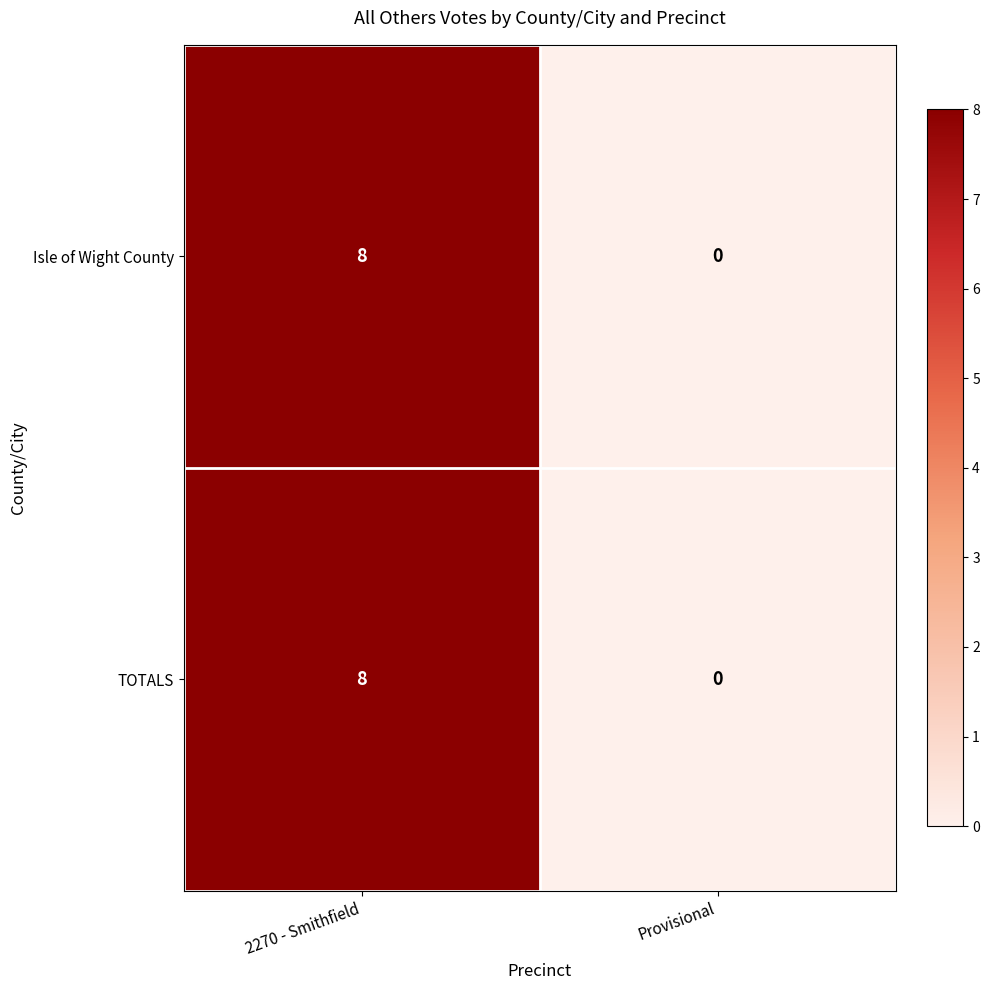

What is the average value of the TOTALS series?

4